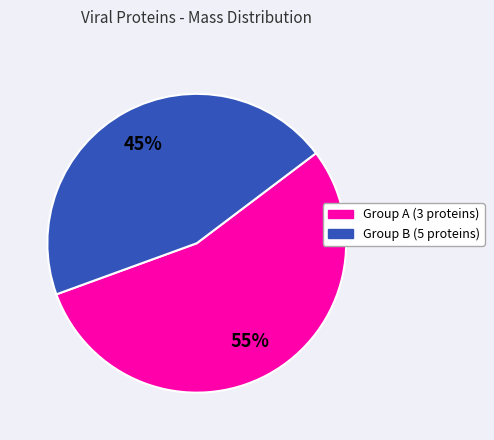

Does any single category account for the majority?

Yes